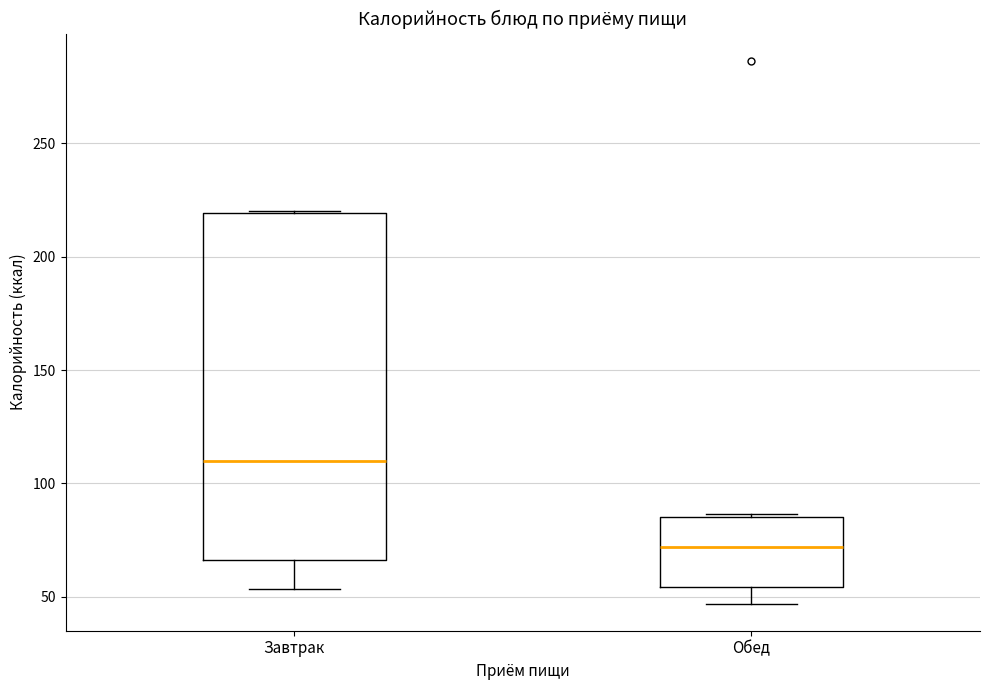

Which box is the tallest, from its lower edge to its upper edge?

Завтрак